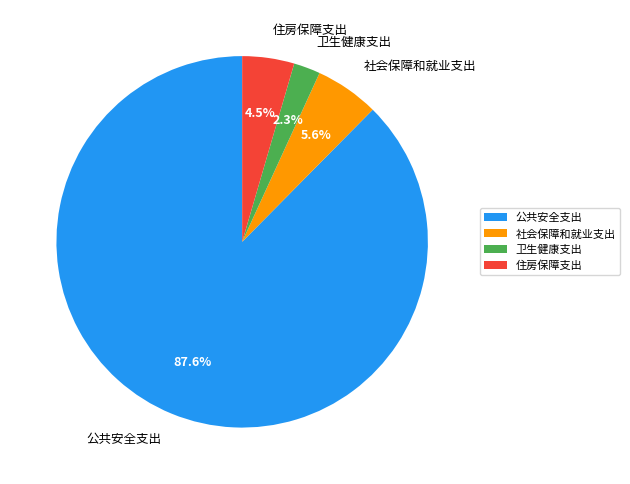

Combined, what portion of the pie is 公共安全支出 and 卫生健康支出?

89.9%